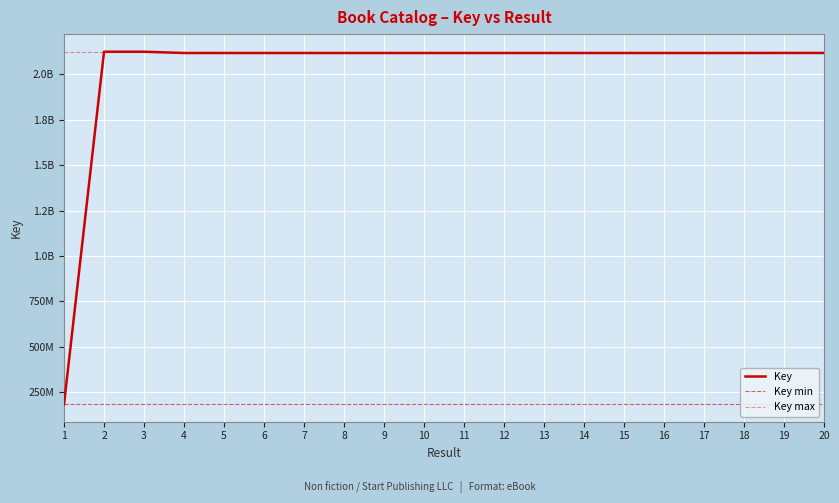

The chart shows a value of 185030448 at 1. True or false?

True